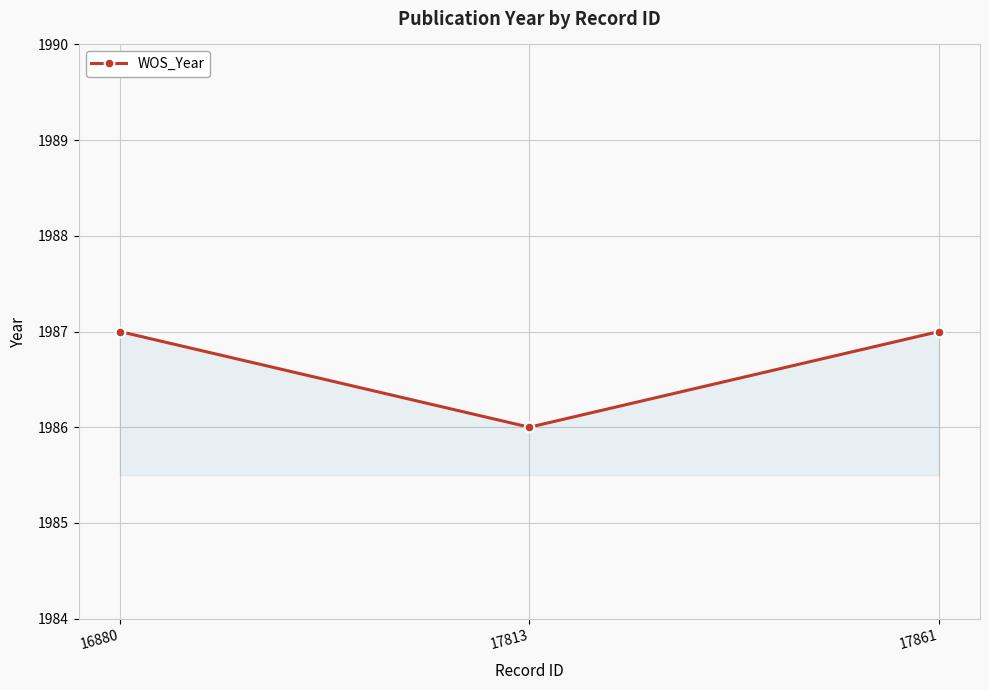

Count the number of data series in this chart.

1